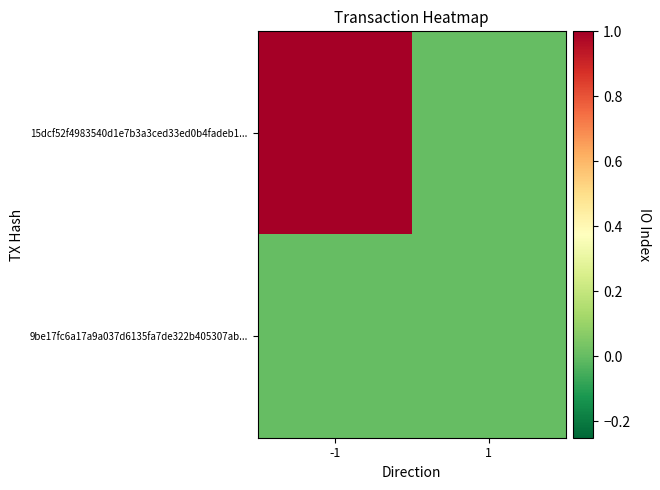

List the series in order of their overall mean, lowest first.

9be17fc6a17a9a037d6135fa7de322b405307ab..., 15dcf52f4983540d1e7b3a3ced33ed0b4fadeb1...